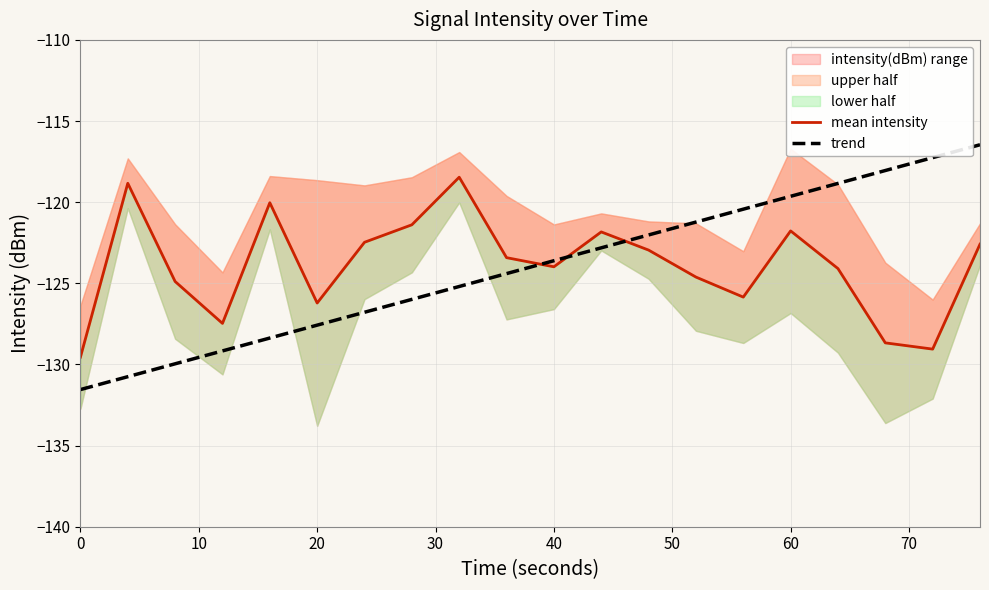

List the series in order of their overall mean, highest first.

mean intensity, trend